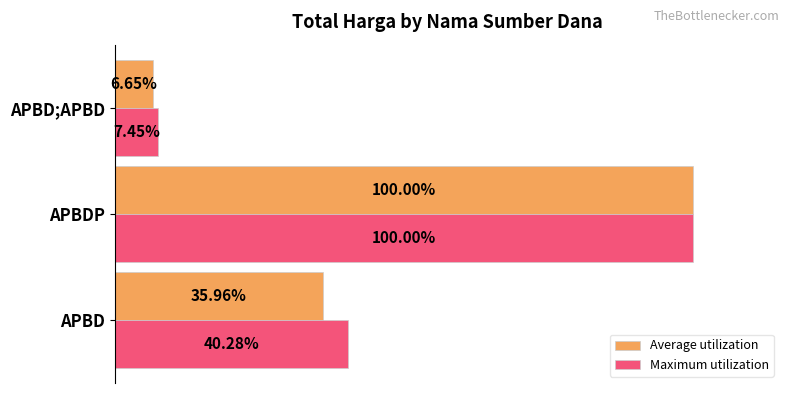

Where is Average utilization nearest to the value 53?

APBD